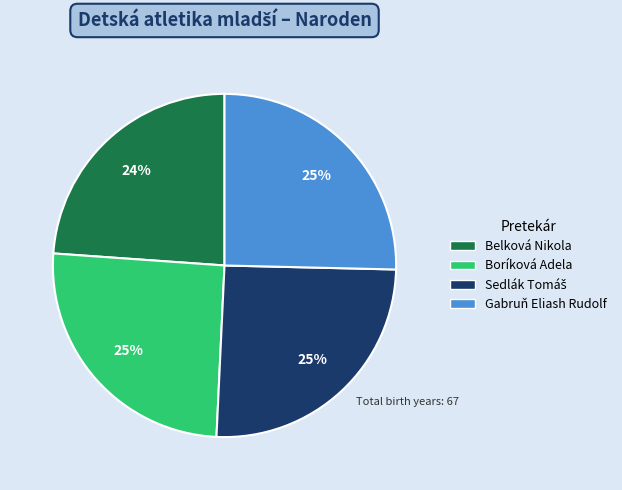

How many segments does this pie chart have?

4